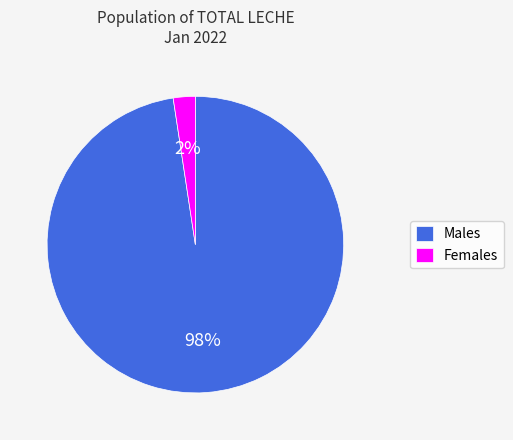

Which slice is the smallest?

Females